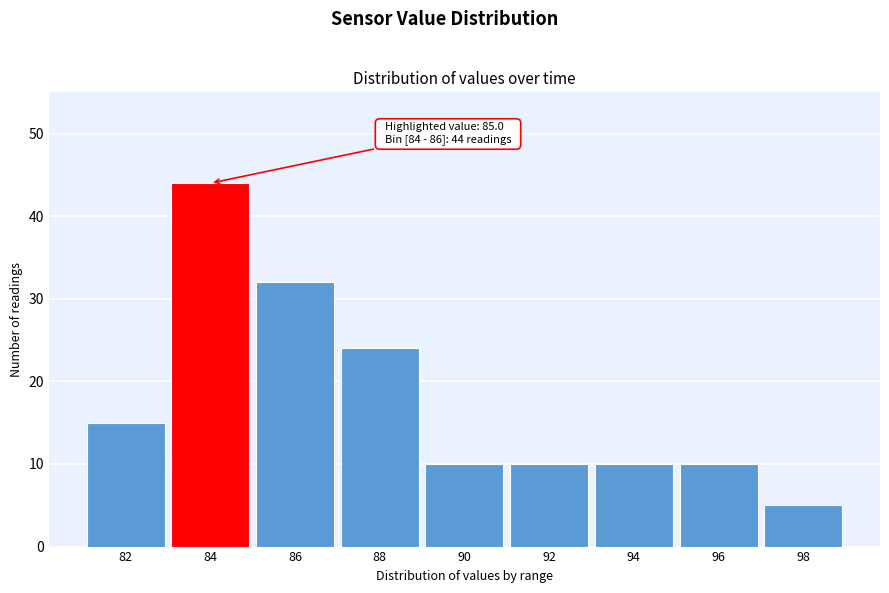

Reading left to right, extract all data points from this chart.

15	44	32	24	10	10	10	10	5